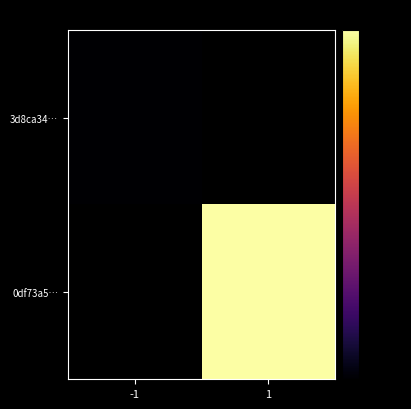

Between -1 and 1, which is larger?

1